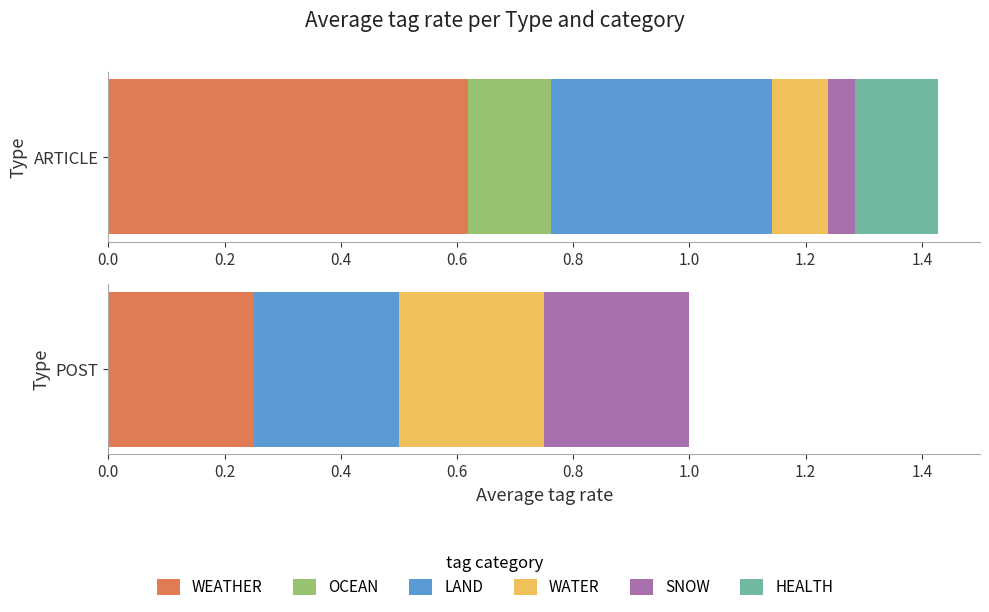

What is the maximum value for LAND?

0.4